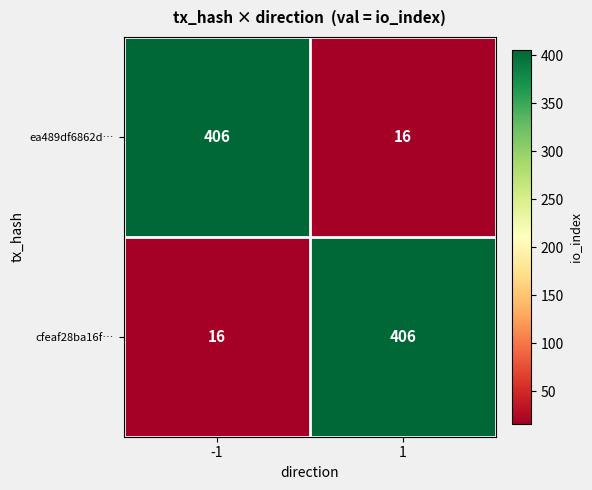

What is the difference between the highest and lowest values at -1?

390